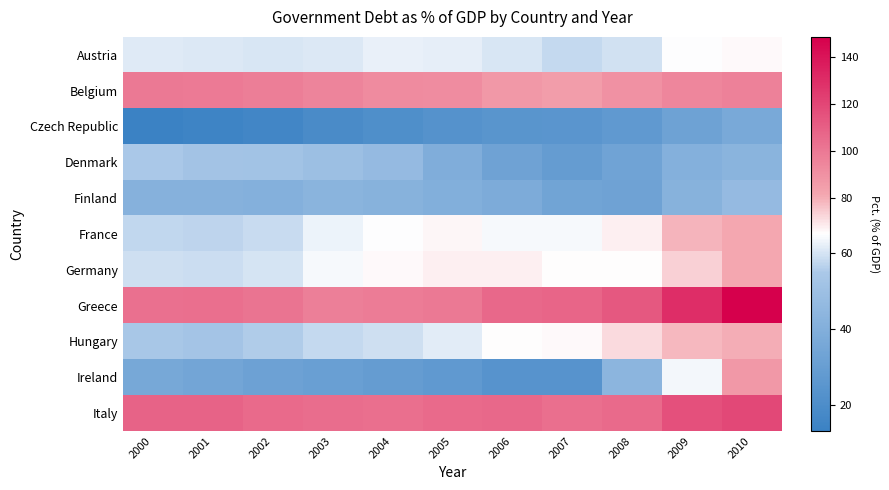

Reading right to left, list all the values displayed in this chart.

Austria: 2010=65.8	2009=64.9	2008=59.3	2007=57.8	2006=60.4	2005=62.1	2004=62.2	2003=60.9	2002=60.4	2001=60.7	2000=61.2
Belgium: 2010=96.8	2009=94.9	2008=90.1	2007=85.3	2006=87.6	2005=91.8	2004=92.8	2003=95.4	2002=97.9	2001=99.1	2000=99.5
Czech Republic: 2010=36.6	2009=32.5	2008=27.1	2007=25.2	2006=24.9	2005=23.2	2004=21.1	2003=19.1	2002=16.1	2001=14.7	2000=13.2
Denmark: 2010=42.9	2009=40.7	2008=33.4	2007=29.3	2006=32.7	2005=39.3	2004=47.0	2003=49.6	2002=51.6	2001=52.0	2000=54.8
Finland: 2010=46.9	2009=41.7	2008=32.7	2007=33.8	2006=38.1	2005=40.2	2004=41.8	2003=42.8	2002=41.1	2001=41.4	2000=41.4
France: 2010=81.7	2009=79.0	2008=67.7	2007=63.9	2006=63.9	2005=66.4	2004=64.9	2003=62.9	2002=58.2	2001=56.9	2000=57.4
Germany: 2010=81.8	2009=73.4	2008=65.2	2007=65.0	2006=67.6	2005=67.8	2004=65.7	2003=63.9	2002=59.8	2001=58.8	2000=59.0
Greece: 2010=148.3	2009=129.7	2008=112.9	2007=107.4	2006=106.1	2005=100.0	2004=98.6	2003=97.4	2002=101.7	2001=103.7	2000=103.4
Hungary: 2010=80.2	2009=78.4	2008=71.8	2007=65.9	2006=65.6	2005=61.7	2004=59.1	2003=58.0	2002=55.6	2001=52.7	2000=54.2
Ireland: 2010=87.4	2009=63.7	2008=43.9	2007=24.0	2006=23.8	2005=27.0	2004=29.3	2003=30.7	2002=31.9	2001=34.4	2000=36.1
Italy: 2010=119.2	2009=116.1	2008=105.7	2007=103.6	2006=106.6	2005=105.7	2004=103.7	2003=104.3	2002=105.4	2001=108.2	2000=108.6